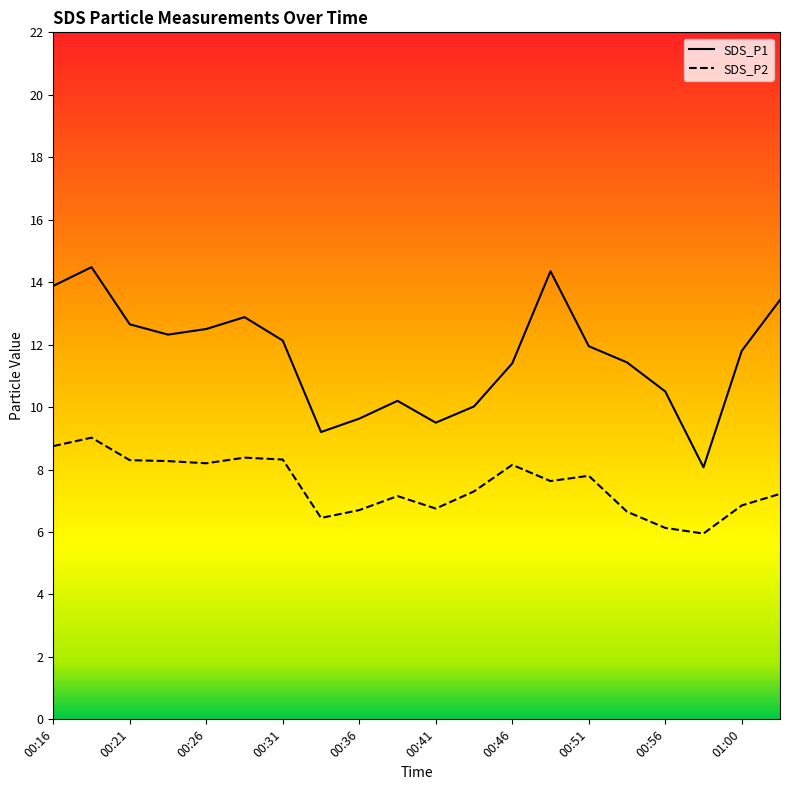

Which has a higher value, 01:00 or 00:19?

00:19